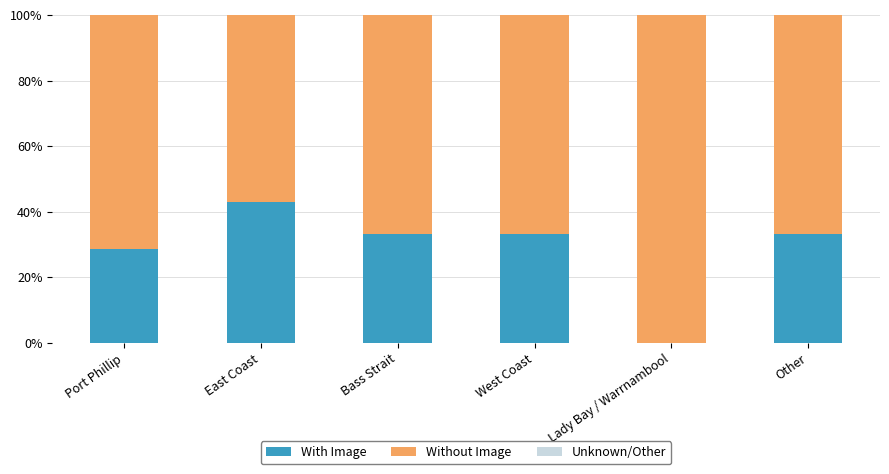

Which category has the highest value in the With Image series?

East Coast